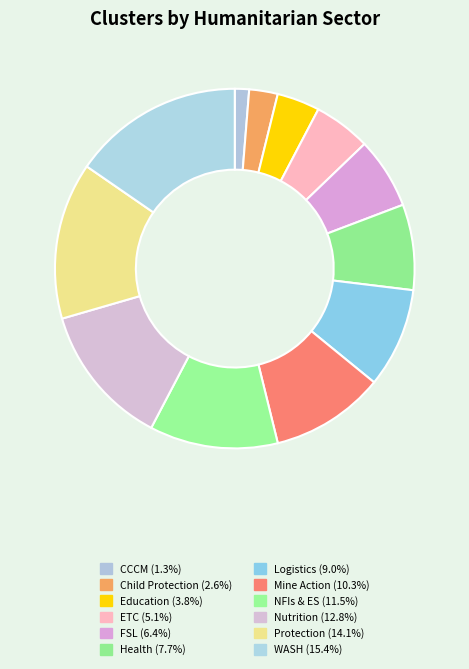

To the nearest percent, what portion does FSL represent?

6%